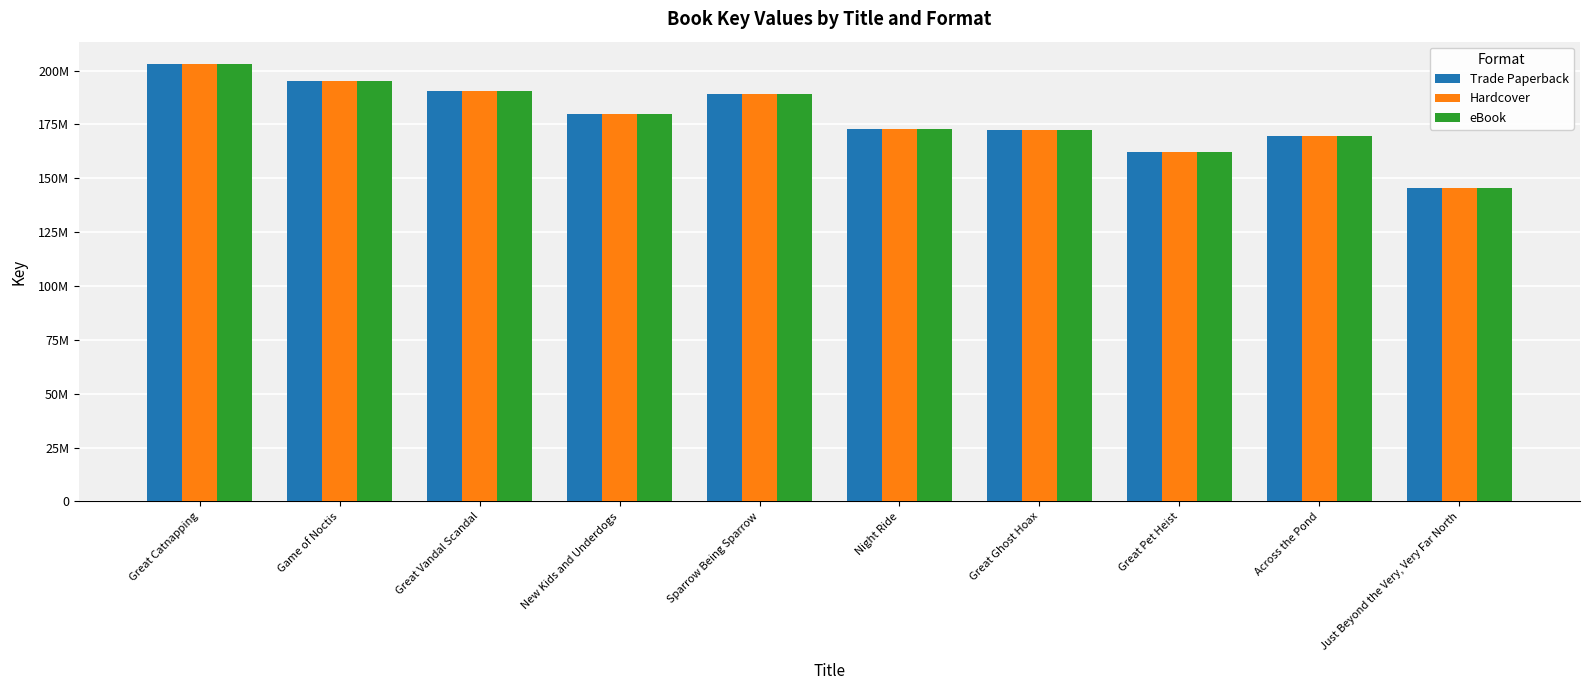

What is the value of the eBook bar at the 2nd from the left?

195280434